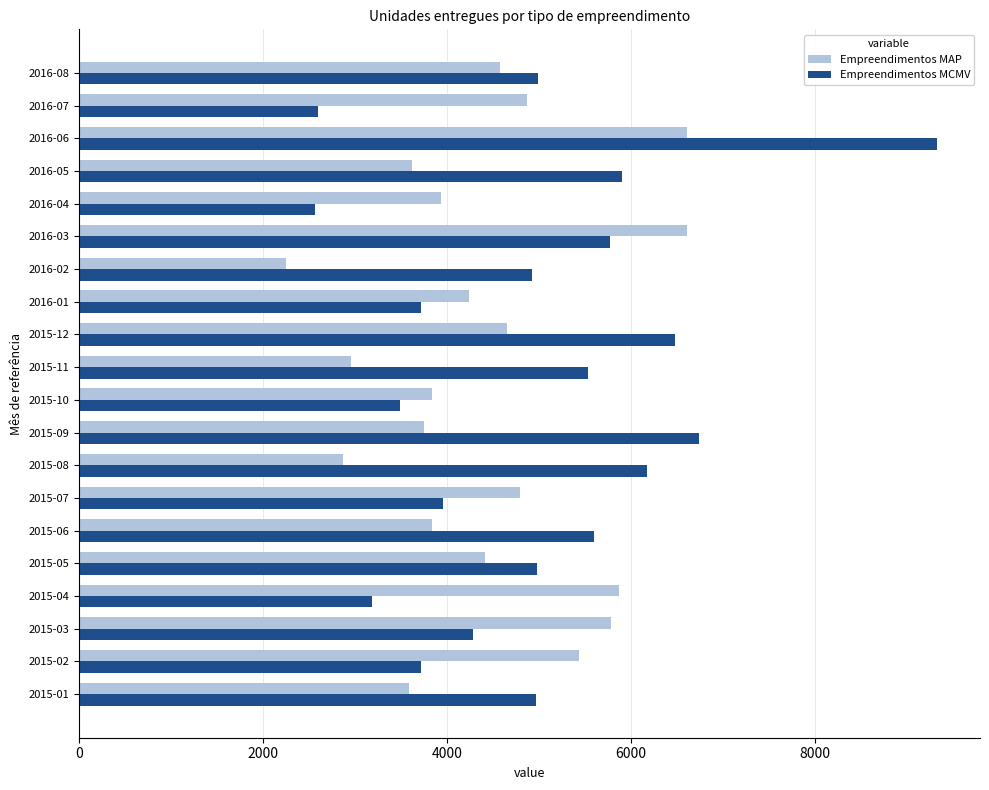

What is the minimum value for Empreendimentos MCMV?

2564